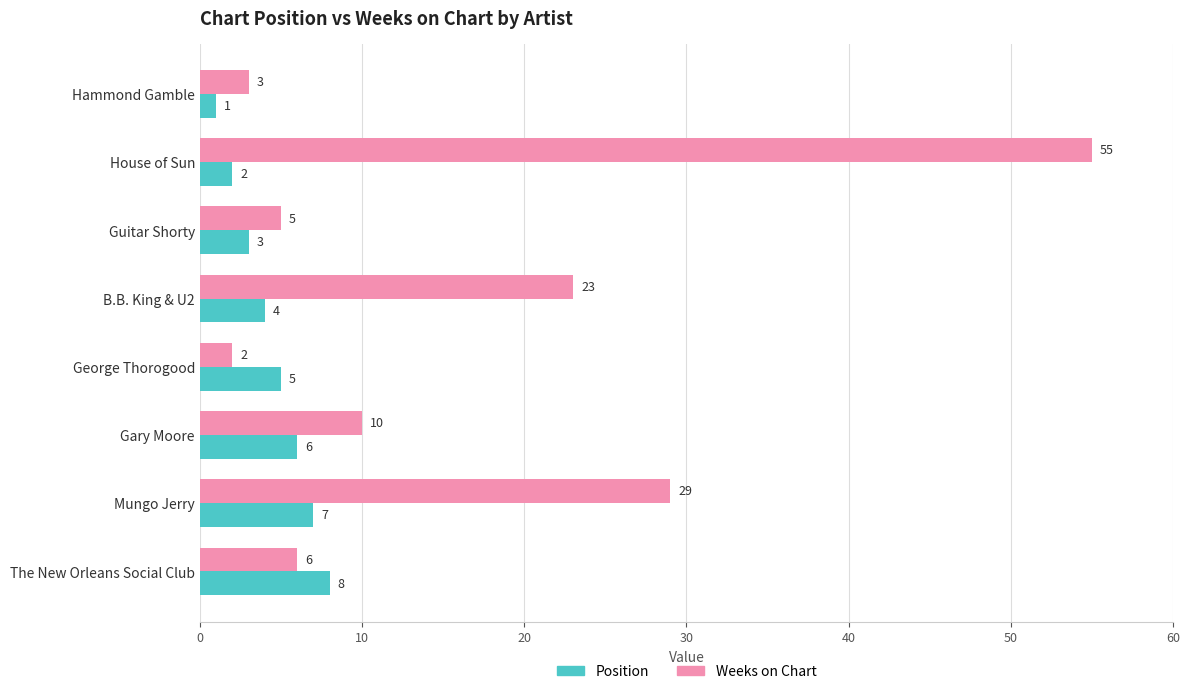

What is the minimum value shown in the chart?

1